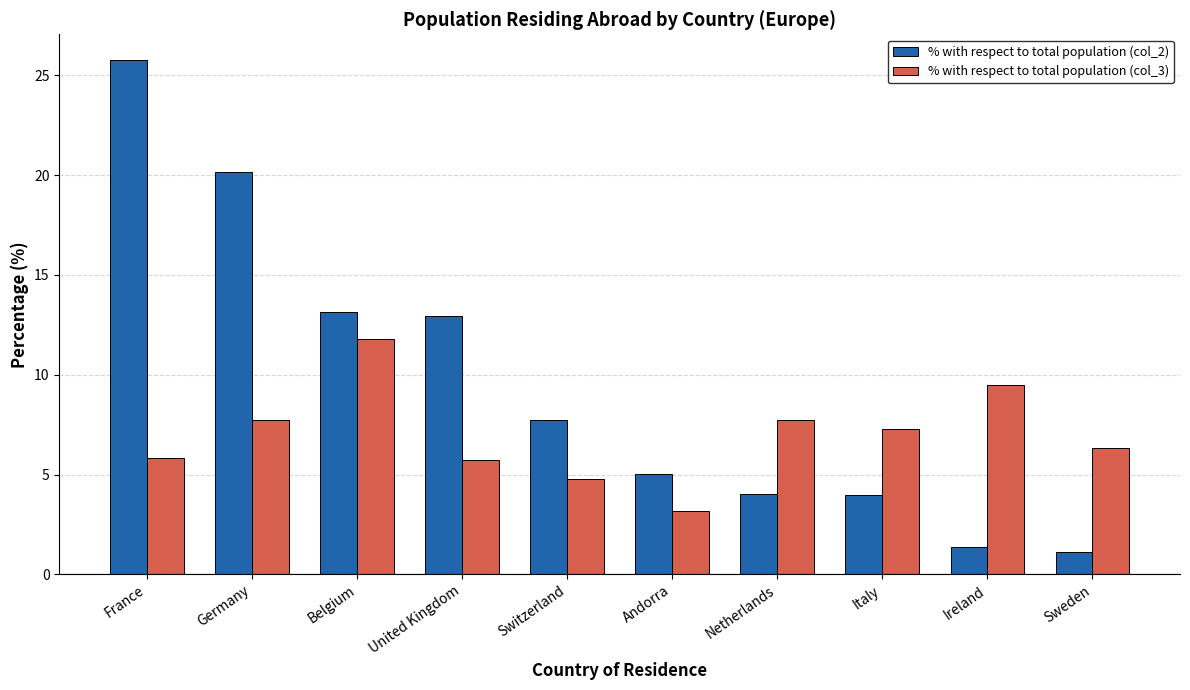

Which series has the largest total across all categories?

% with respect to total population (col_2)